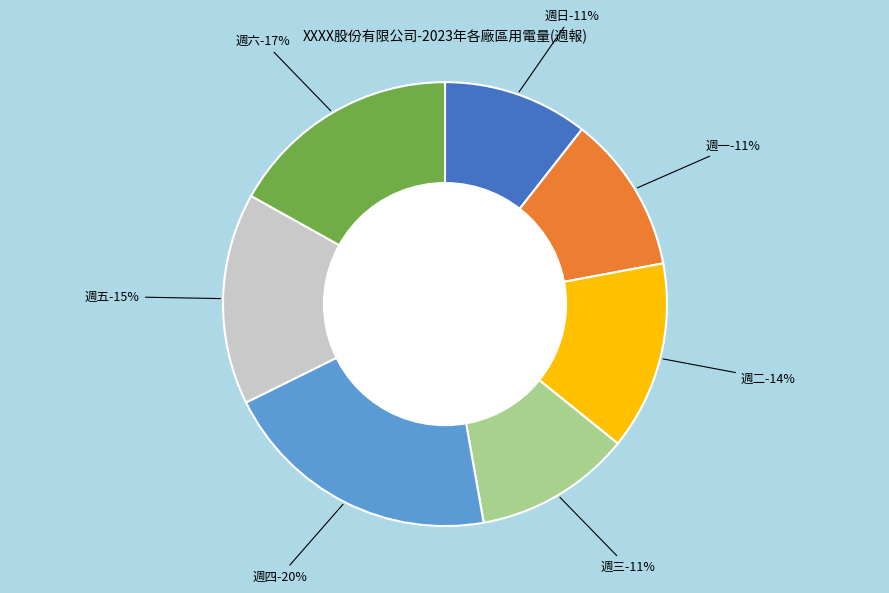

What percentage is the 週五 slice, to the nearest percent?

15%